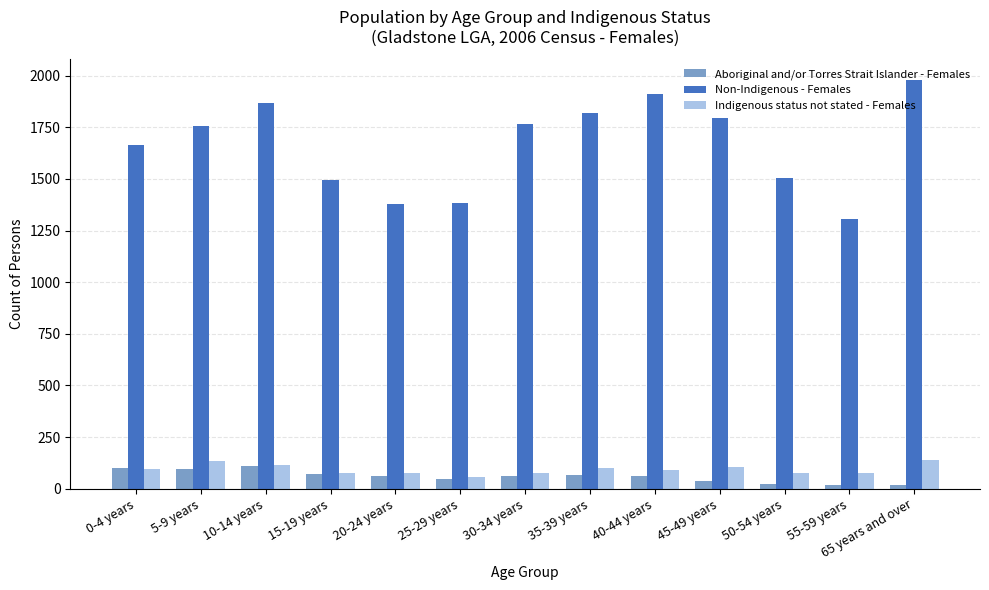

What is the difference between the highest and lowest values at 30-34 years?

1705